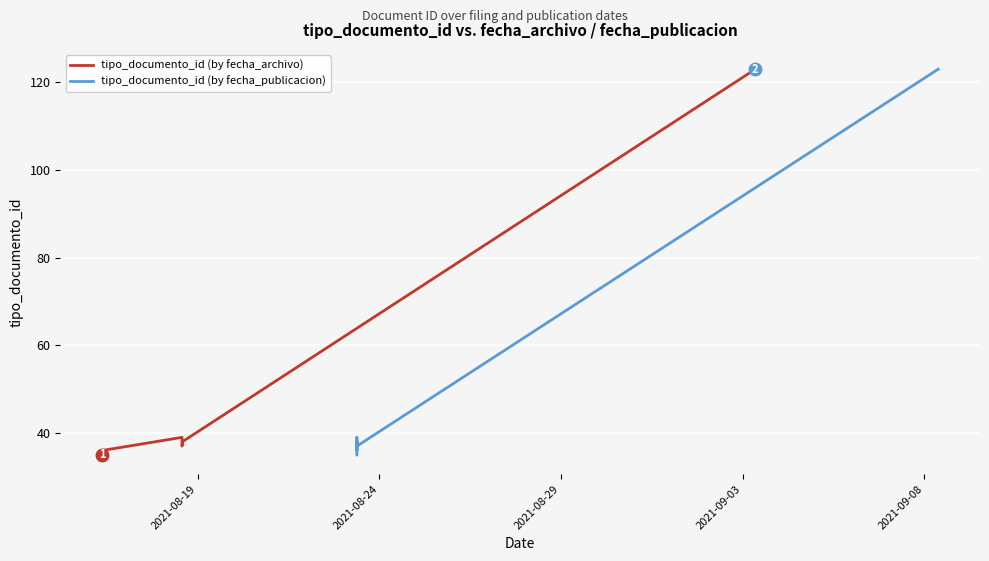

Which series has the largest total across all categories?

tipo_documento_id (by fecha_archivo)